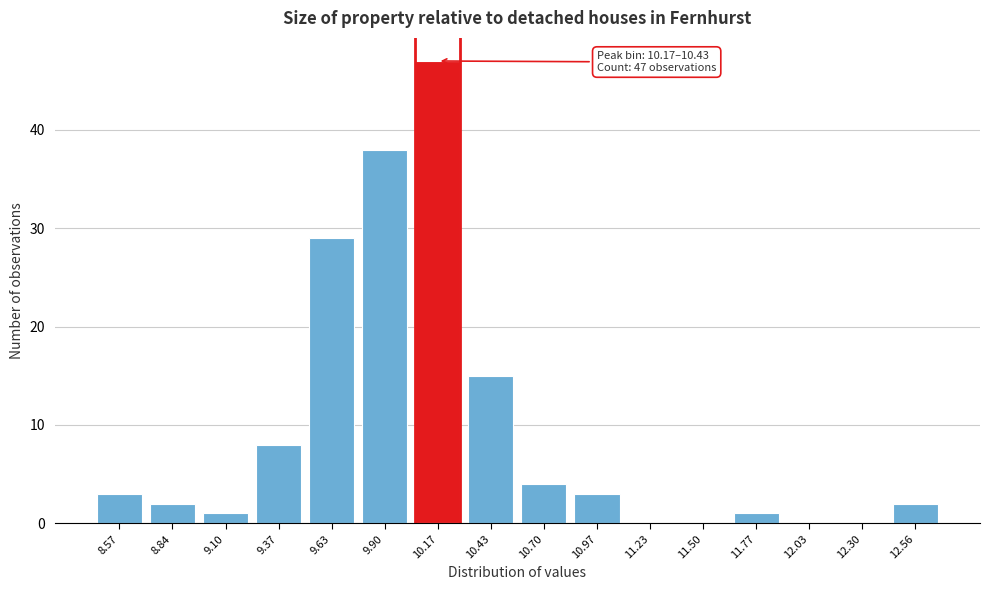

Reading right to left, transcribe all the data shown in this chart.

12.56=2	12.30=0	12.03=0	11.77=1	11.50=0	11.23=0	10.97=3	10.70=4	10.43=15	10.17=47	9.90=38	9.63=29	9.37=8	9.10=1	8.84=2	8.57=3